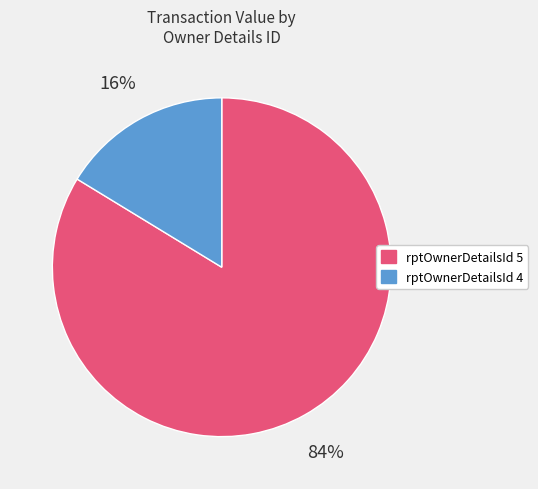

To the nearest percent, what is the average slice percentage?

50%